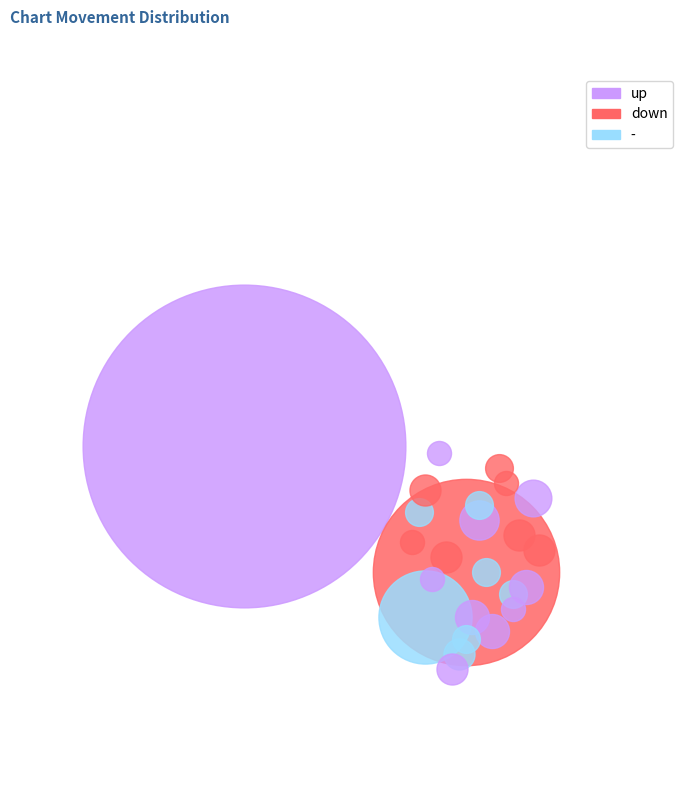

Rank the categories by value from highest to lowest.

up, down, -